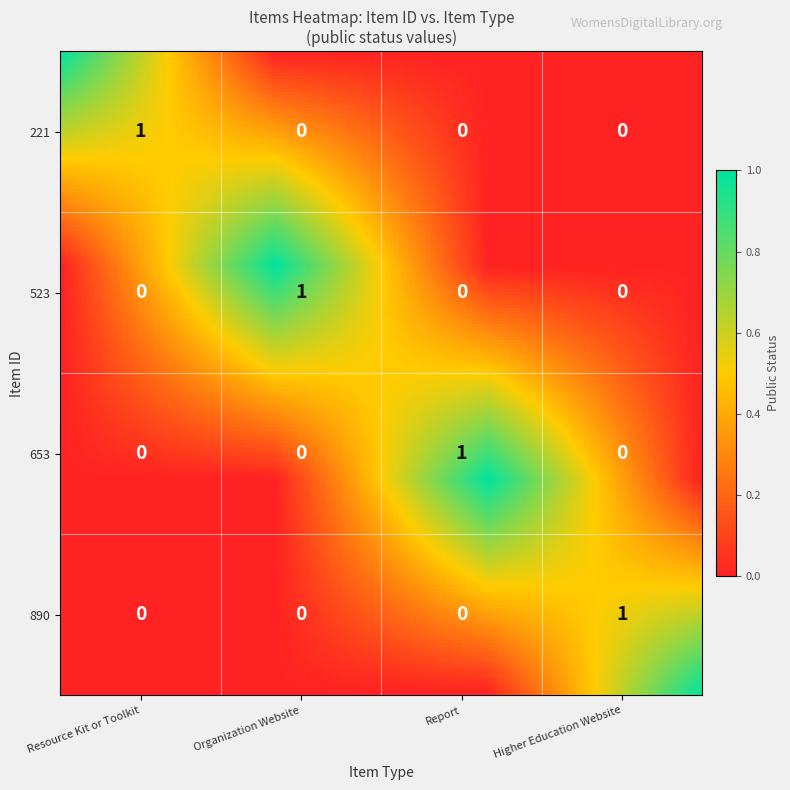

At Organization Website, list the series in order from smallest to largest.

221, 653, 890, 523